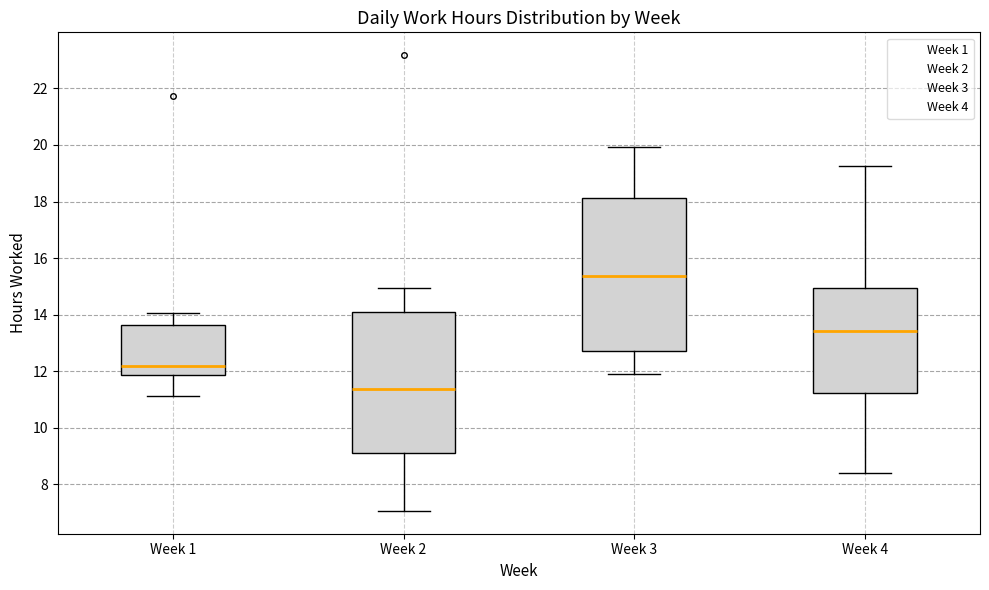

Reading left to right, read every box against the y-axis: the position of its median line, the range the box covers, and the ends of its whiskers. The values are not printed on the chart, so give them approximately, as read against the axis.

Week 1: median 12.2, box 11.8 to 13.6, whiskers 11.2 to 14.0
Week 2: median 11.4, box 9.0 to 14.0, whiskers 7.0 to 15.0
Week 3: median 15.4, box 12.6 to 18.2, whiskers 11.8 to 20.0
Week 4: median 13.4, box 11.2 to 15.0, whiskers 8.4 to 19.2